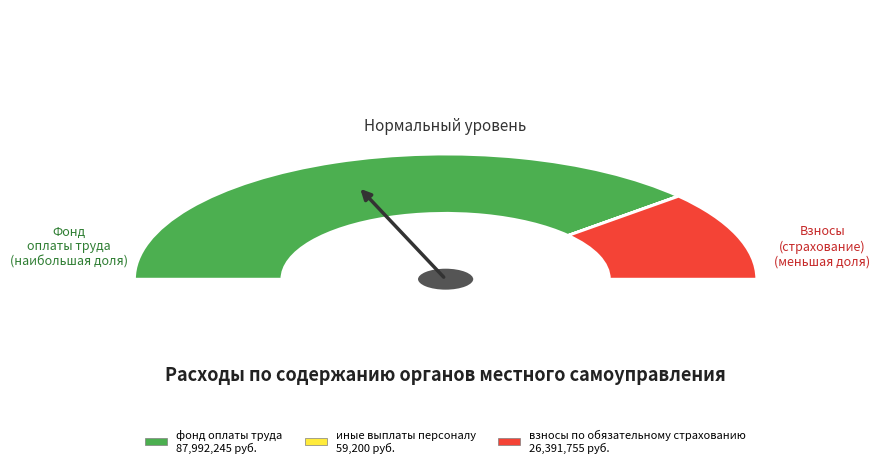

Which category has the smallest portion of the pie?

иные выплаты персоналу